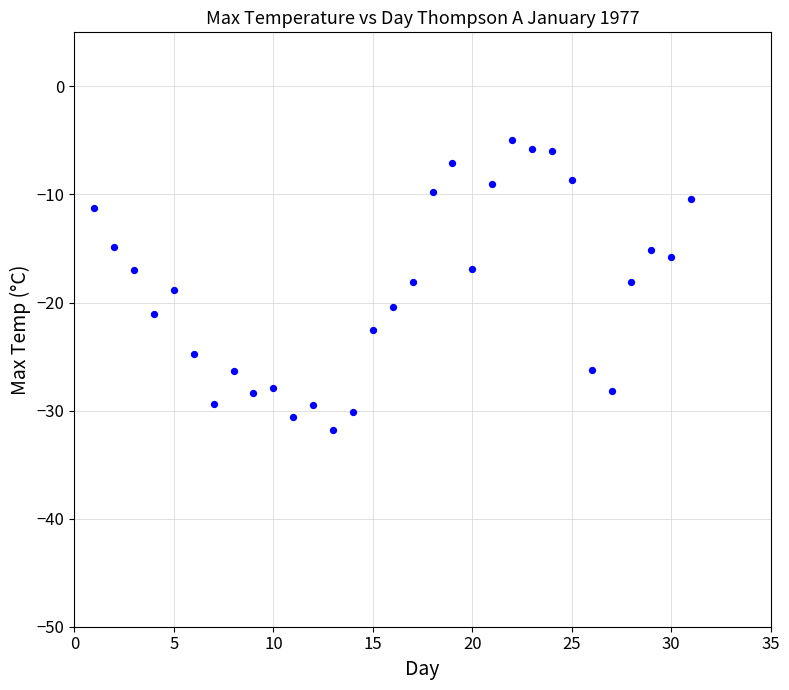

What is the range of X values (max minus min)?

30.0